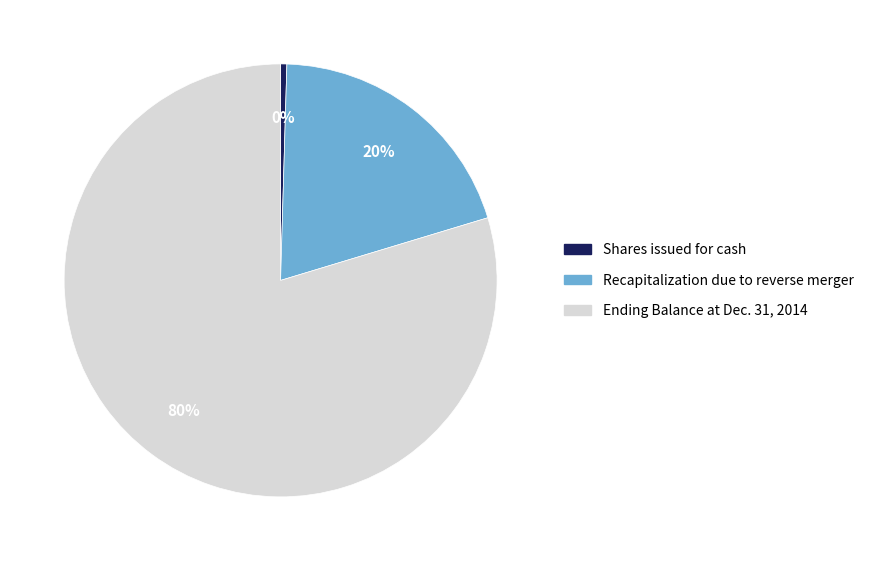

Is there a majority slice in this chart?

Yes